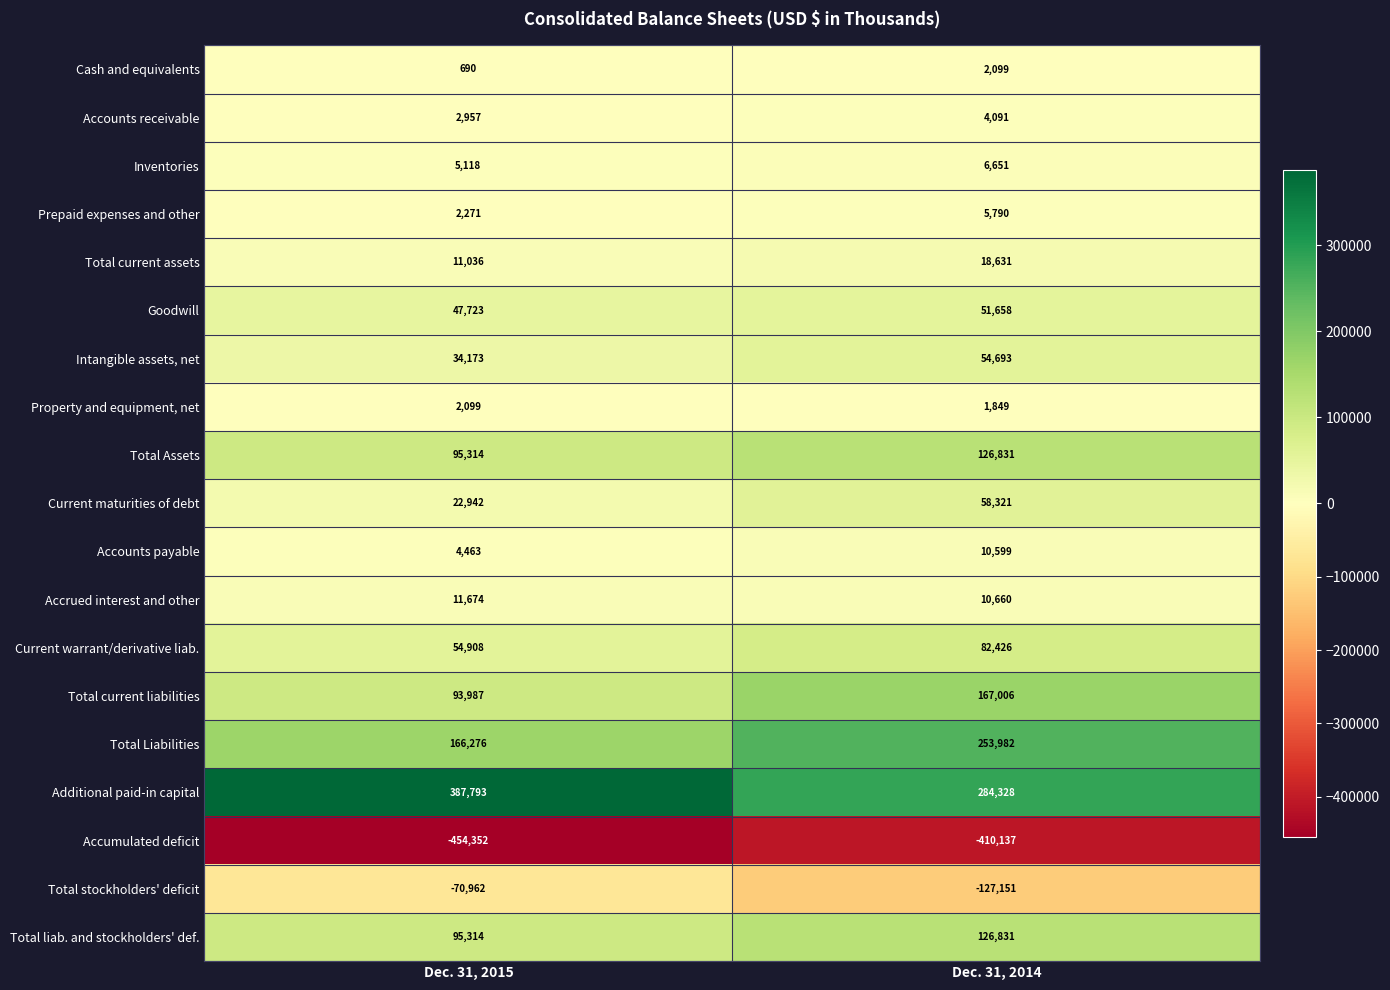

How many series are shown in this chart?

19